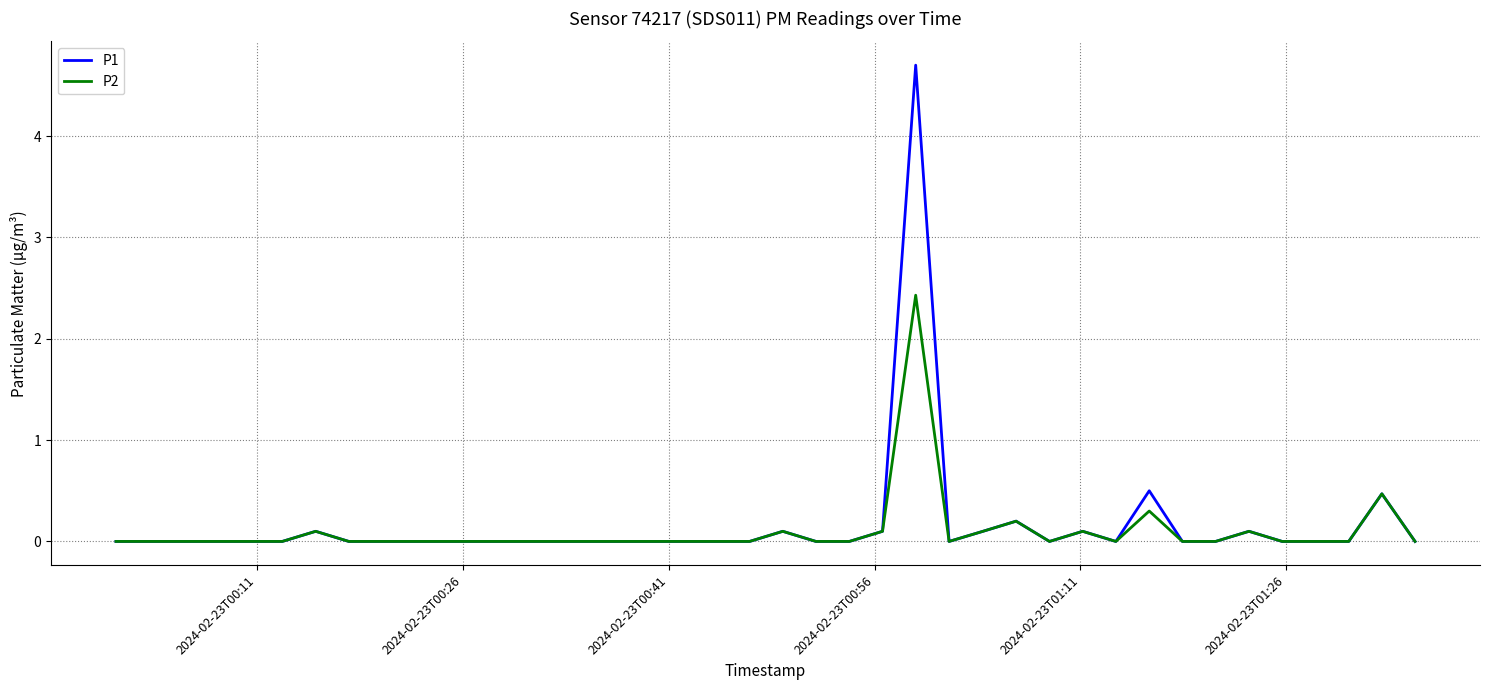

What is the greatest value displayed?

4.7